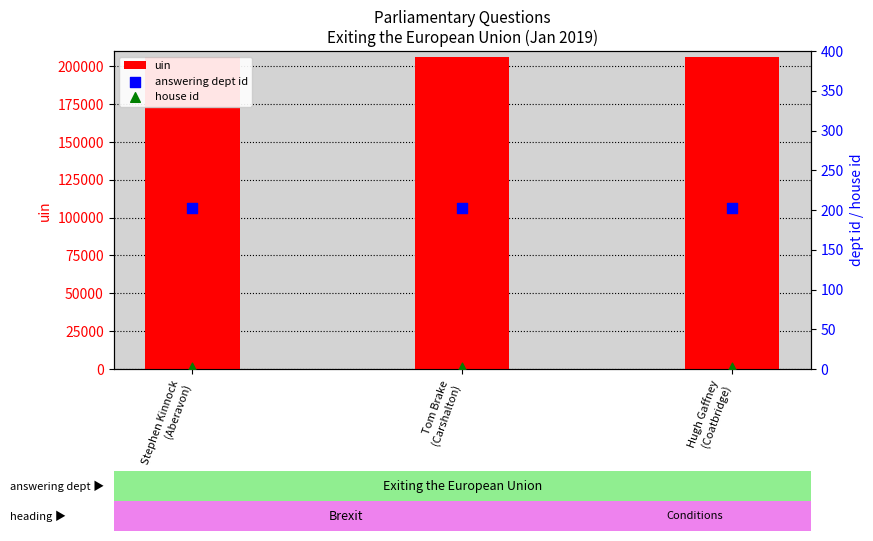

Is the value of answering dept id at Stephen Kinnock
(Aberavon) greater than the value of house id at Tom Brake
(Carshalton)?

Yes